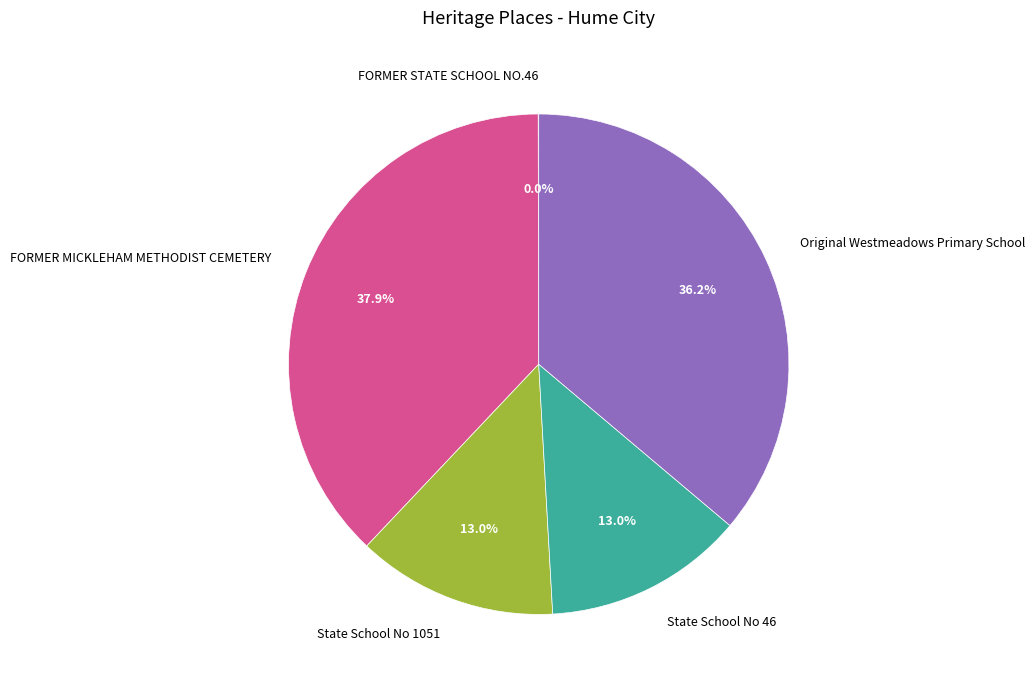

Approximately how many times larger is the value at State School No 1051 compared to Original Westmeadows Primary School?

0.4